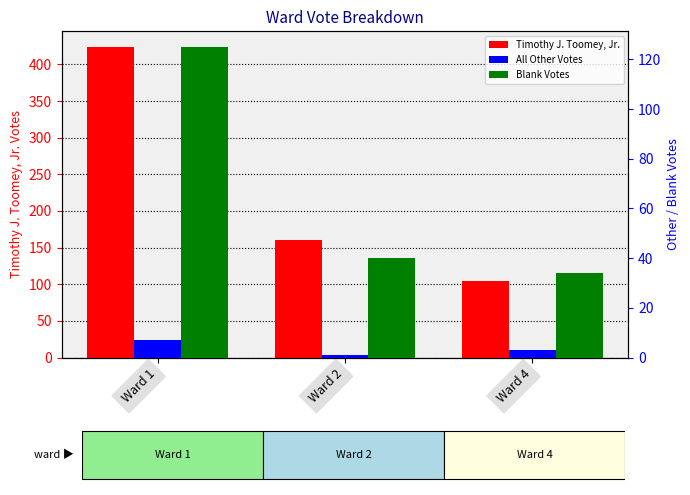

Are the bars horizontal?

No